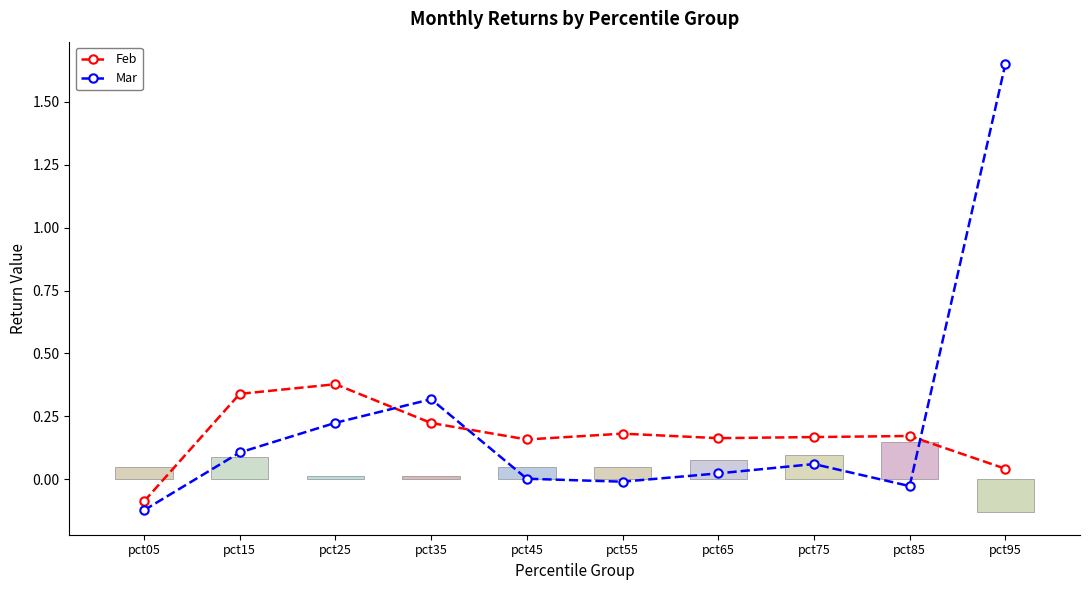

Which series has the largest range (max minus min)?

Mar